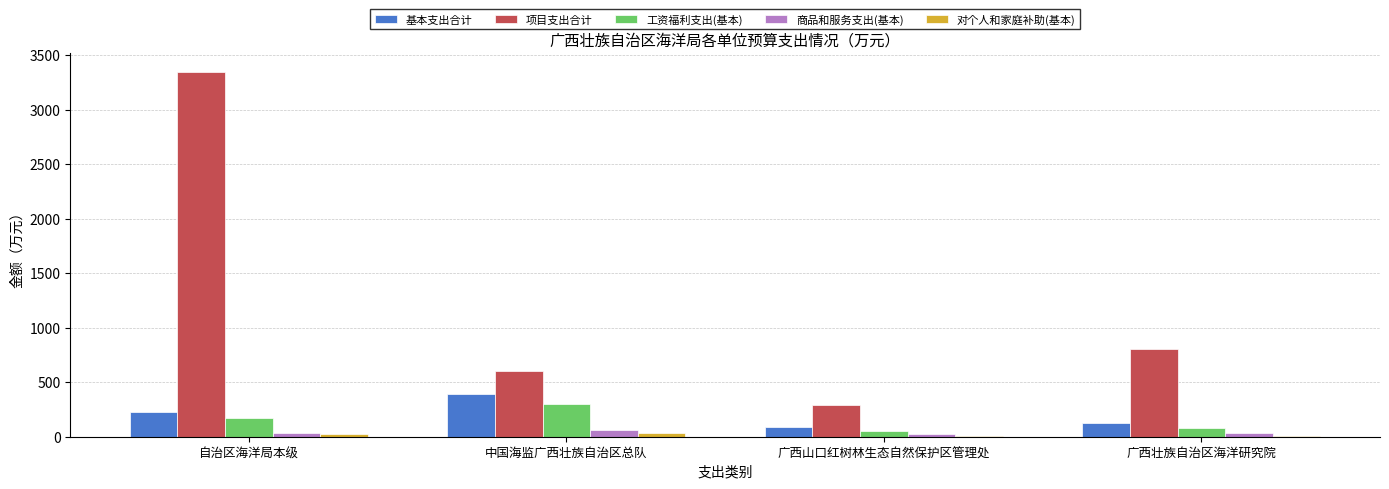

What is the sum of all 商品和服务支出(基本) values?

155.1